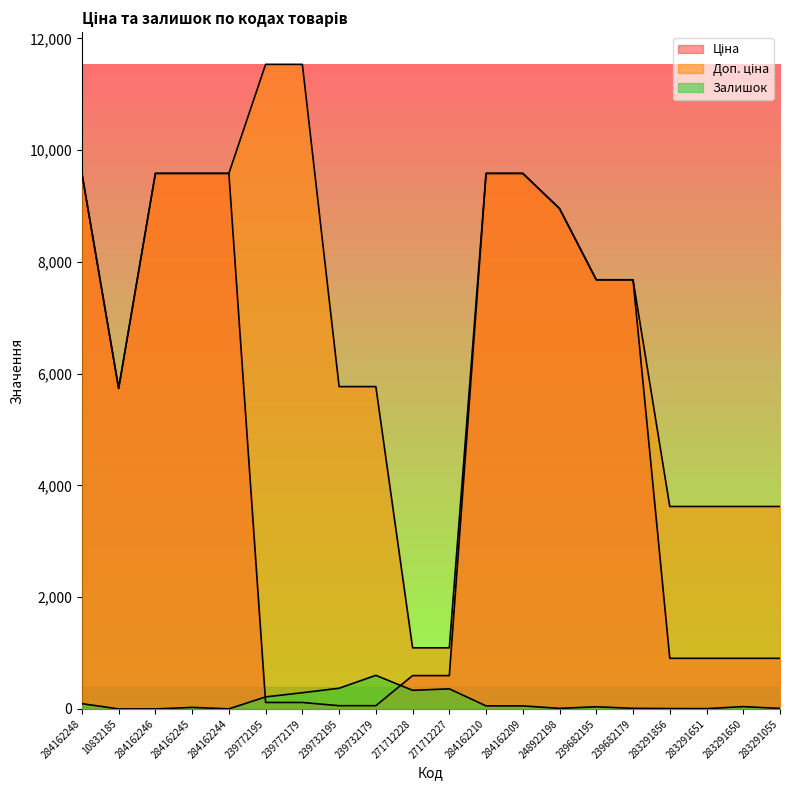

Where do Ціна and Залишок first cross each other?

284162244 and 239772195